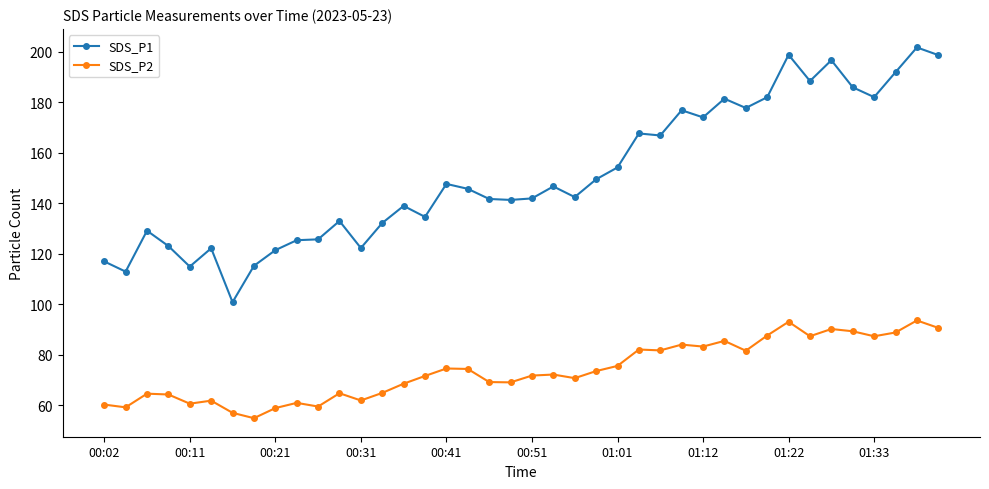

True or false: SDS_P1 and SDS_P2 cross at least once.

False